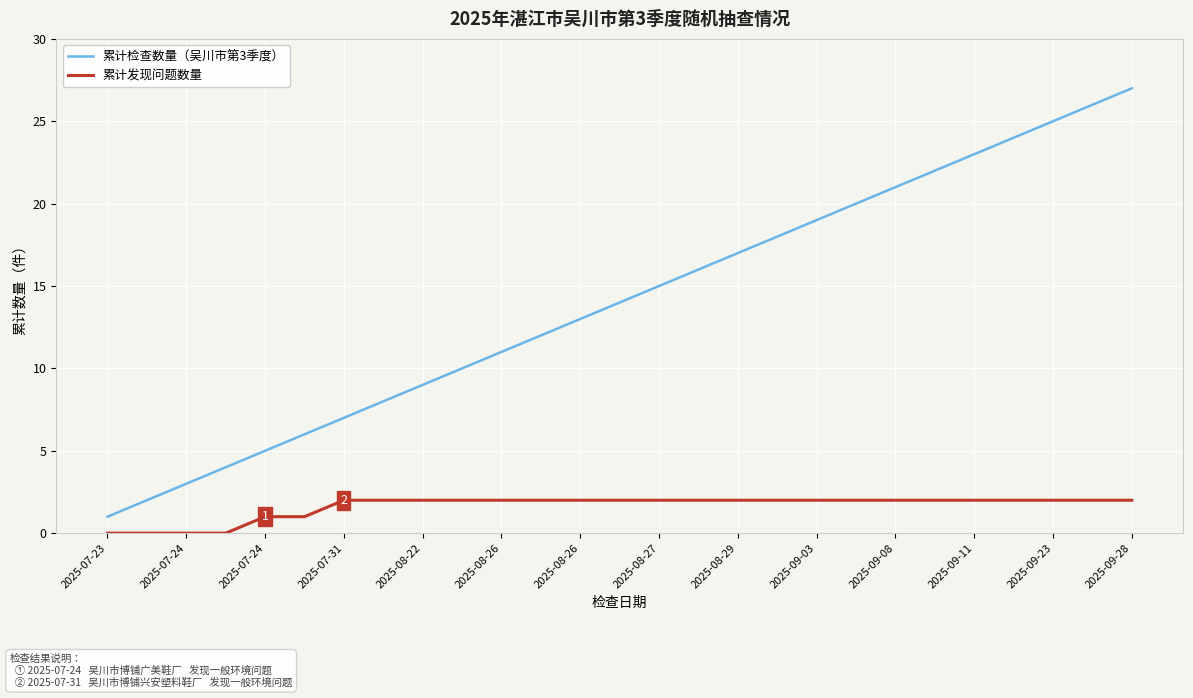

Which series has the largest range (max minus min)?

累计检查数量（吴川市第3季度）